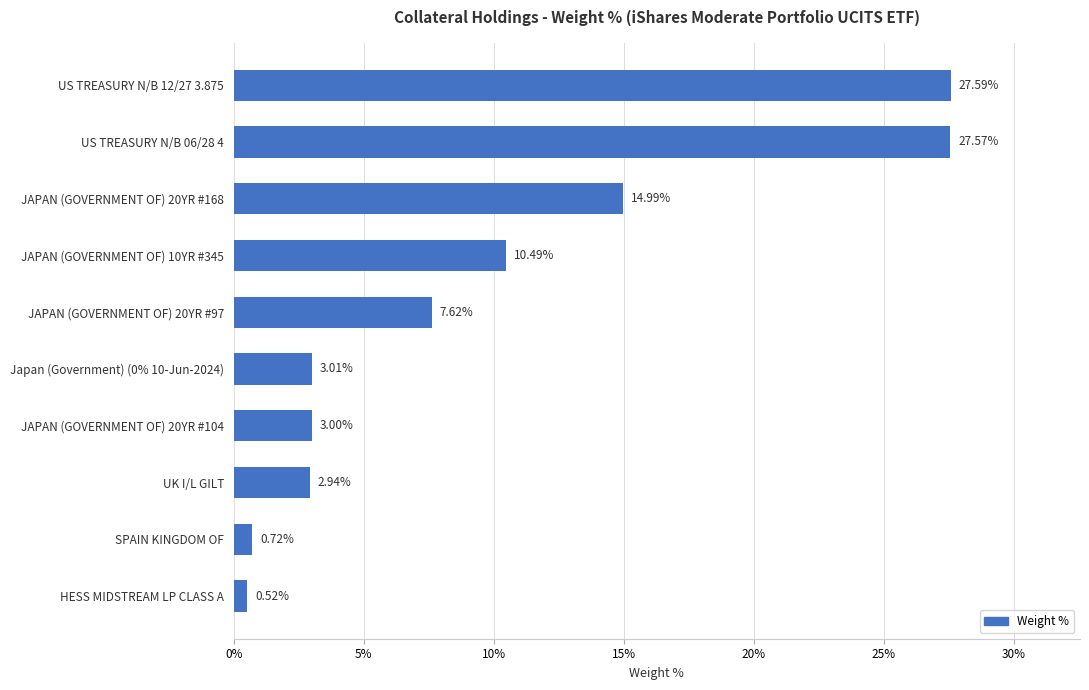

How many bars are there in total?

10